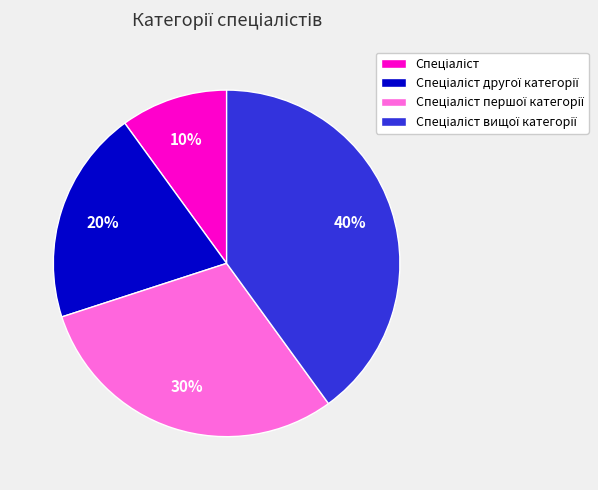

To the nearest percent, what is the difference between the largest and smallest slice percentages?

30%